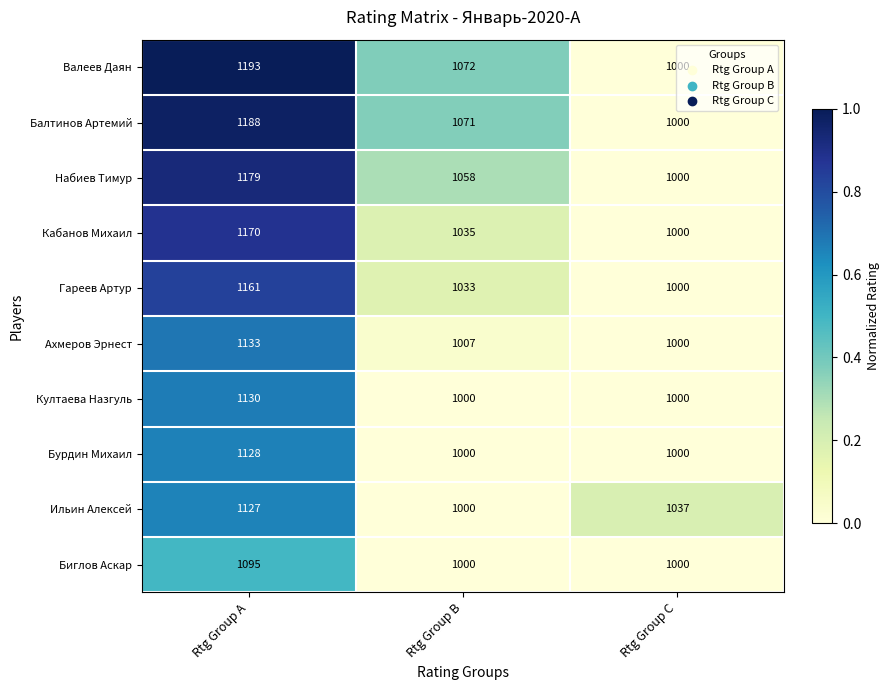

What is the difference between the Бурдин Михаил values at Rtg Group A and Rtg Group C?

128